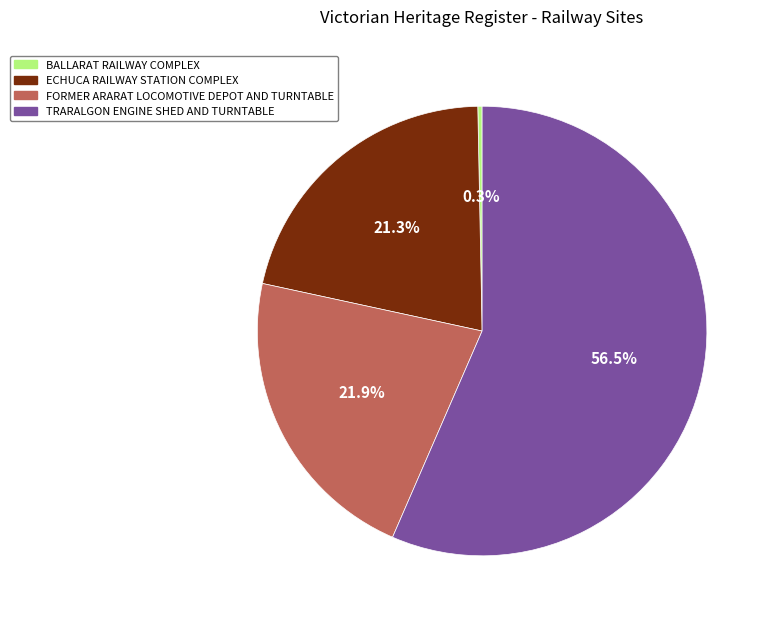

What is the smallest slice in the pie chart?

BALLARAT RAILWAY COMPLEX